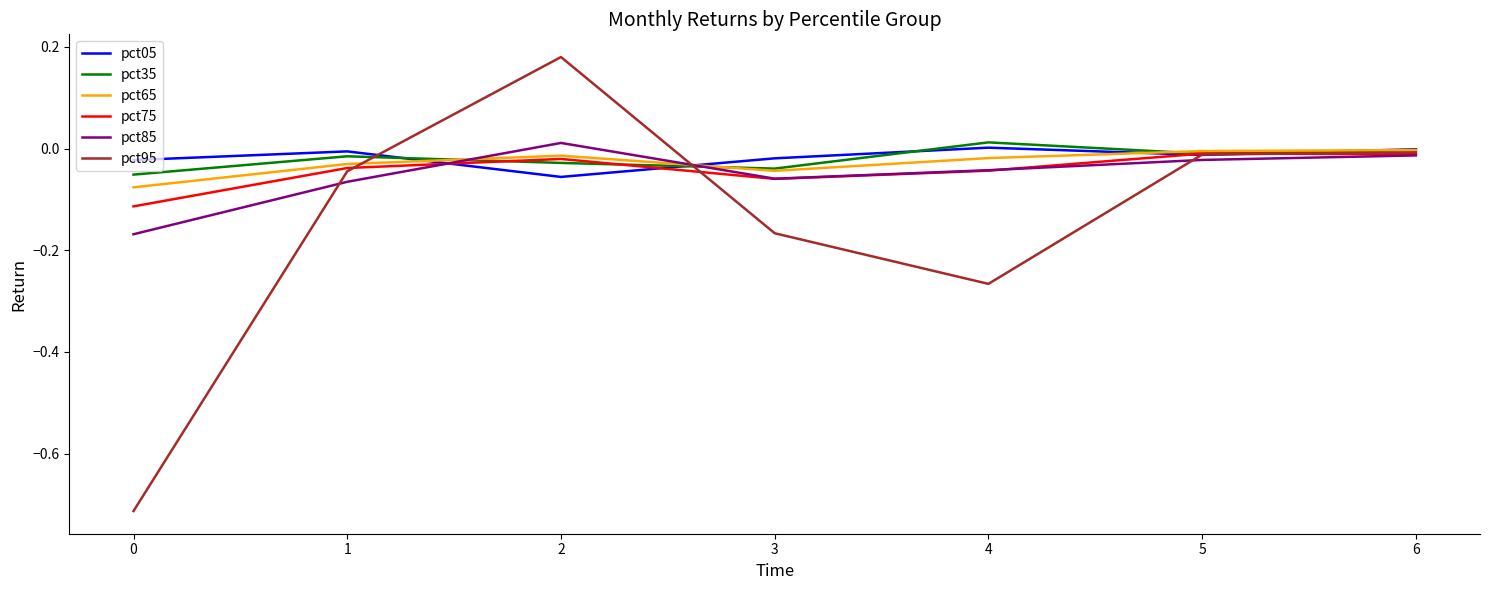

Between 3 and 4, which series saw the biggest shift?

pct95